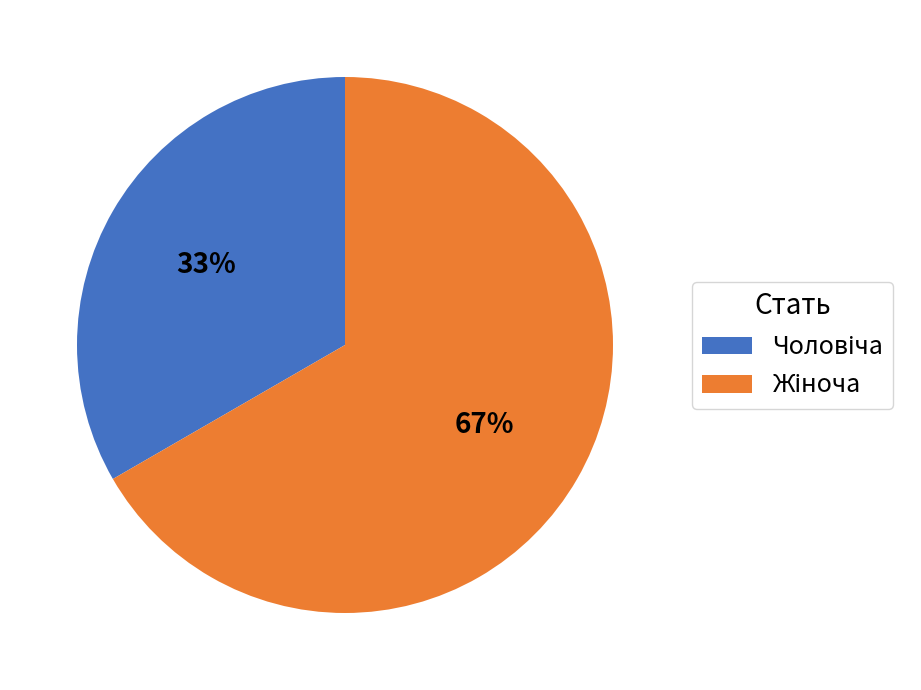

To the nearest percent, what is the average slice percentage?

50%